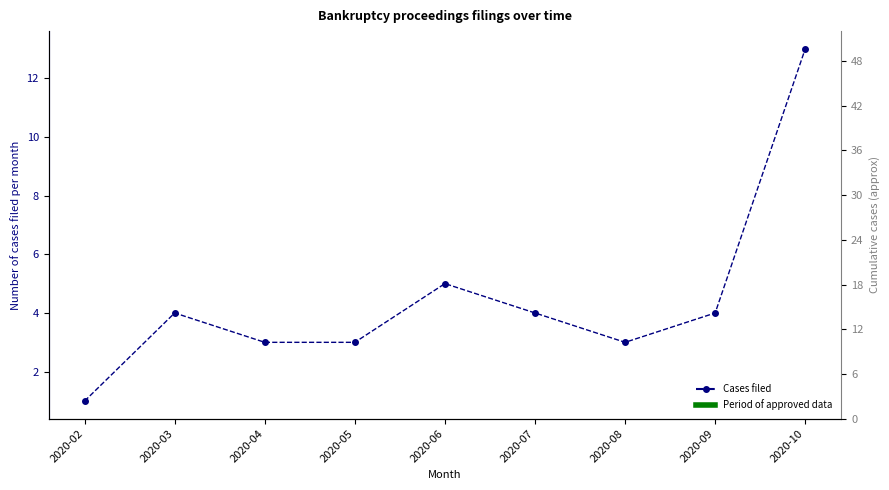

At which category does the chart reach its minimum across all series?

2020-02